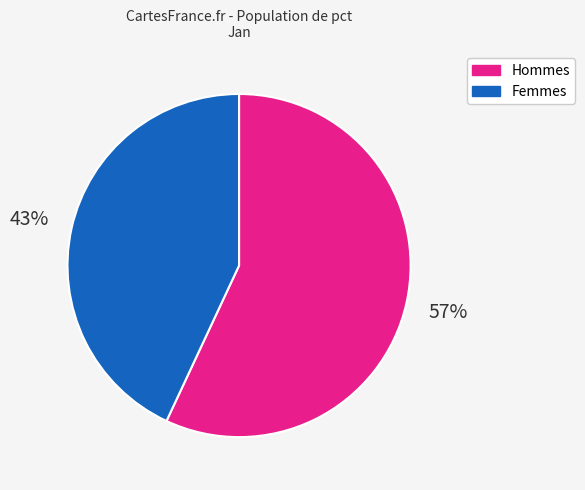

To the nearest percent, what is the difference between the largest and smallest slice percentages?

14%